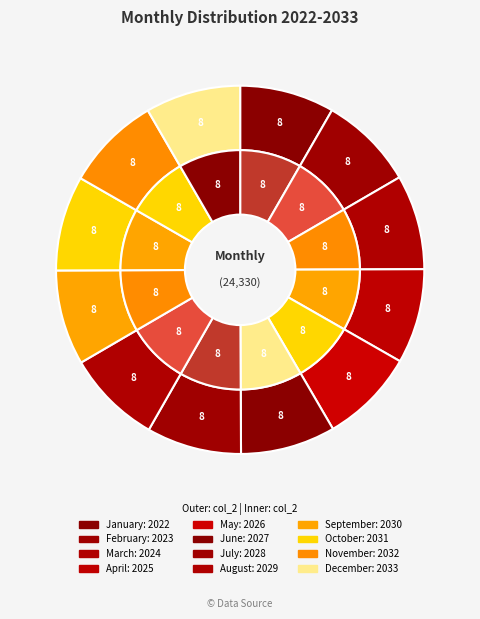

What is the largest slice in the pie chart?

December